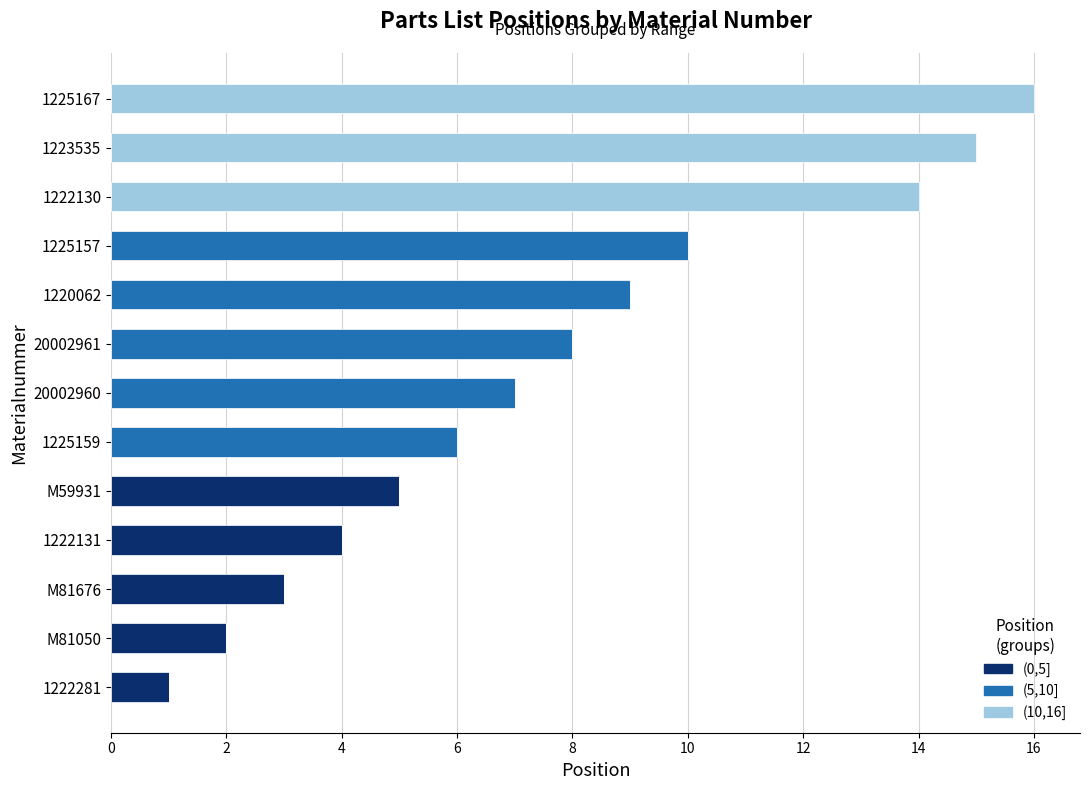

What is the total value across all series at 20002960?

7